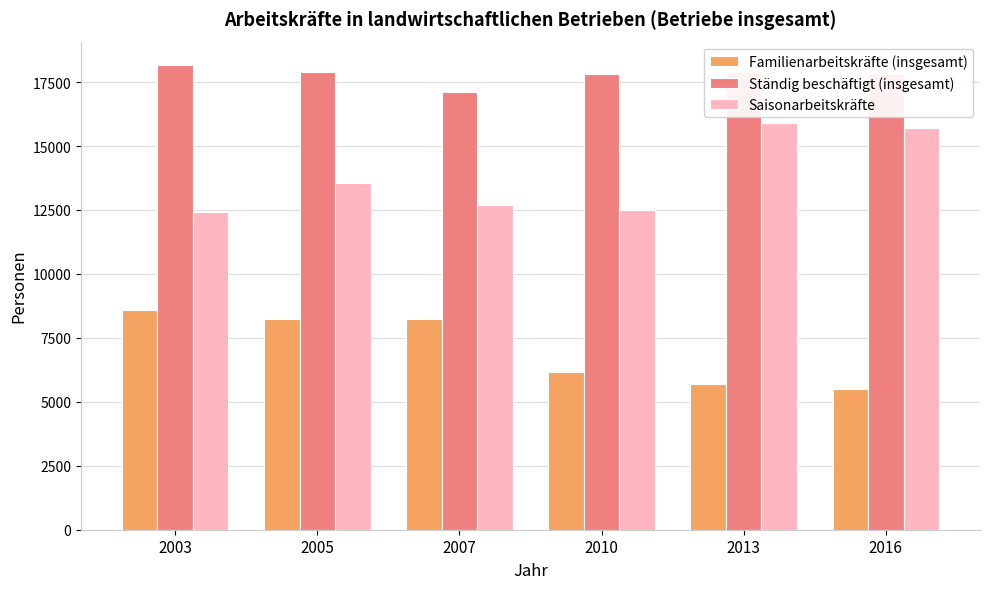

What is the difference between the maximum and minimum values in the Ständig beschäftigt (insgesamt) series?

1066